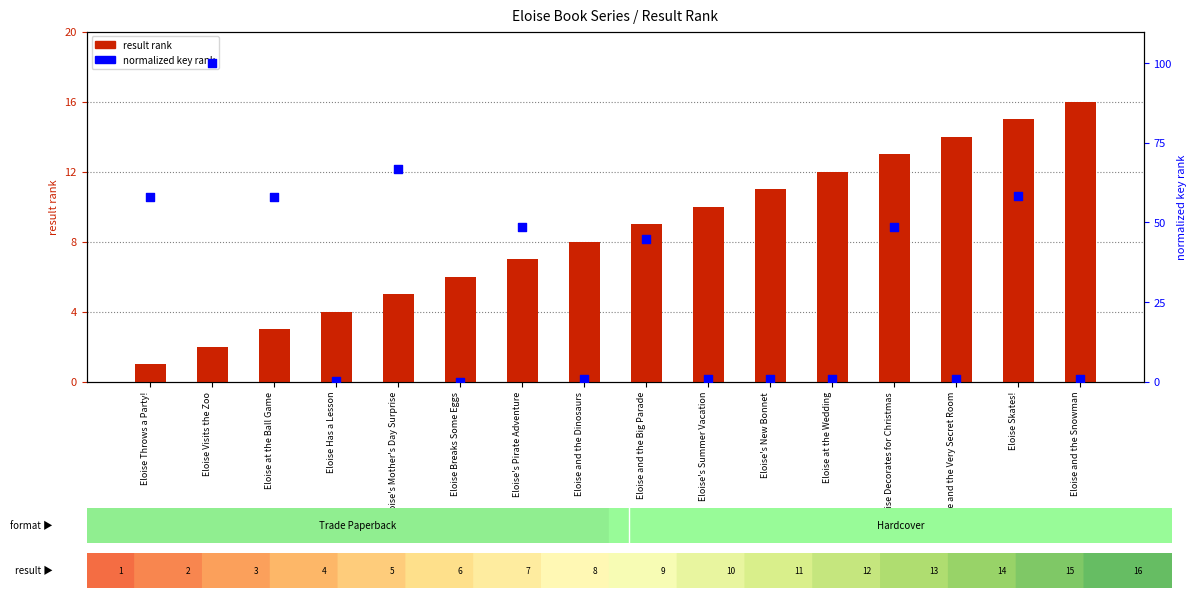

Which series has the largest total across all categories?

normalized key (0-100)